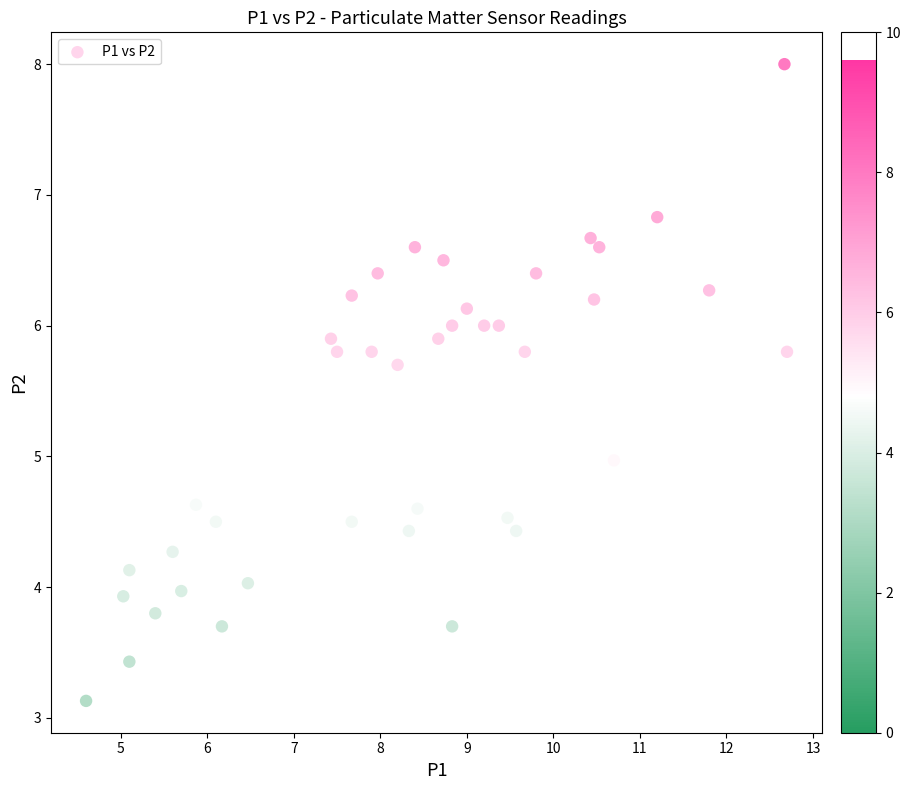

What is the range of X values (max minus min)?

8.1